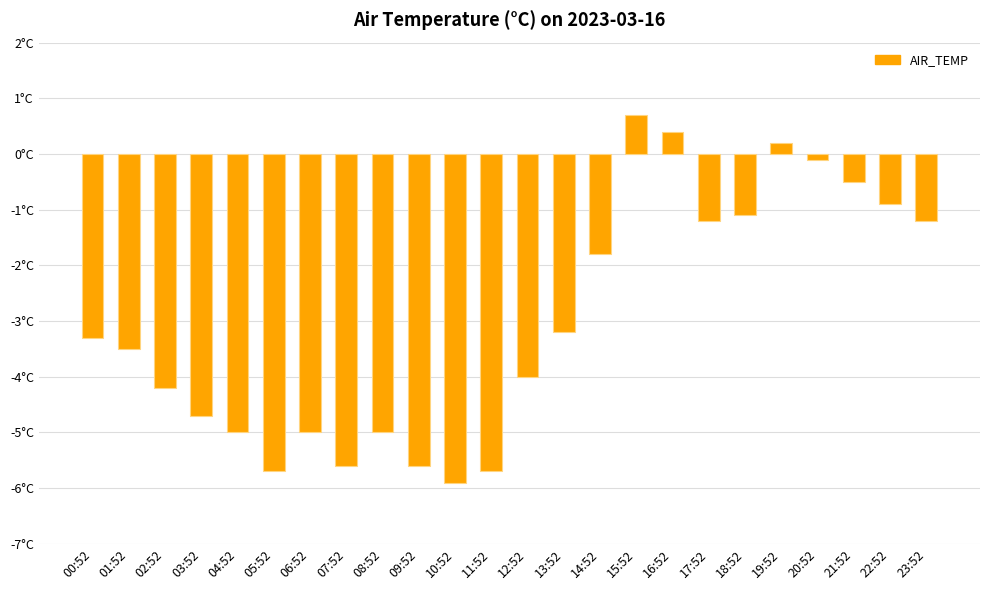

What is the label of the 1st bar from the left?

00:52